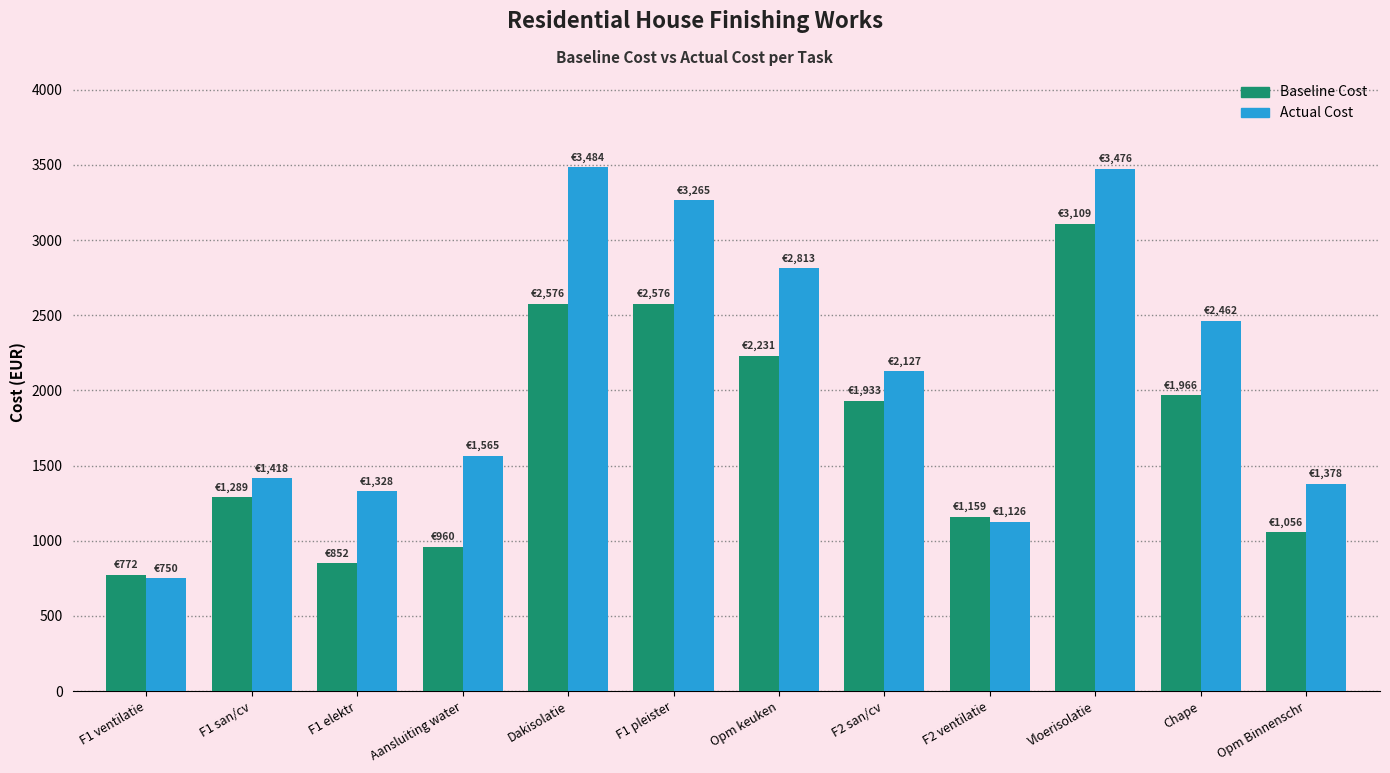

At which label is Baseline Cost closest to 1940?

F2 san/cv